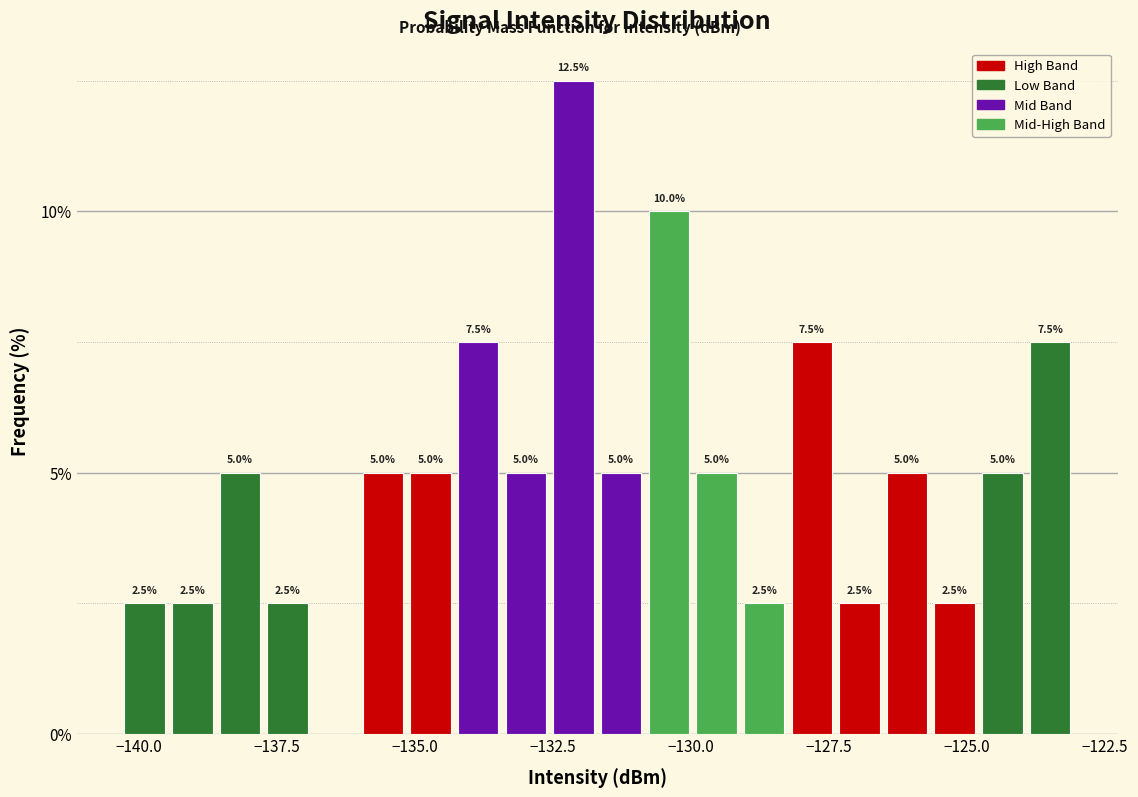

Read against the x-axis, roughly where is the centre of the tallest bar?

-132.0